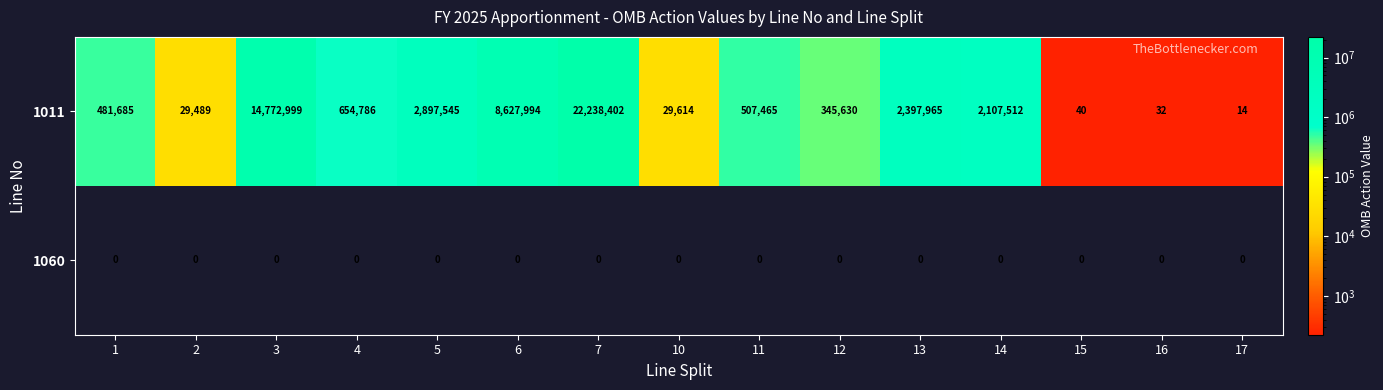

Where does the 1011 series first go above 507465?

3